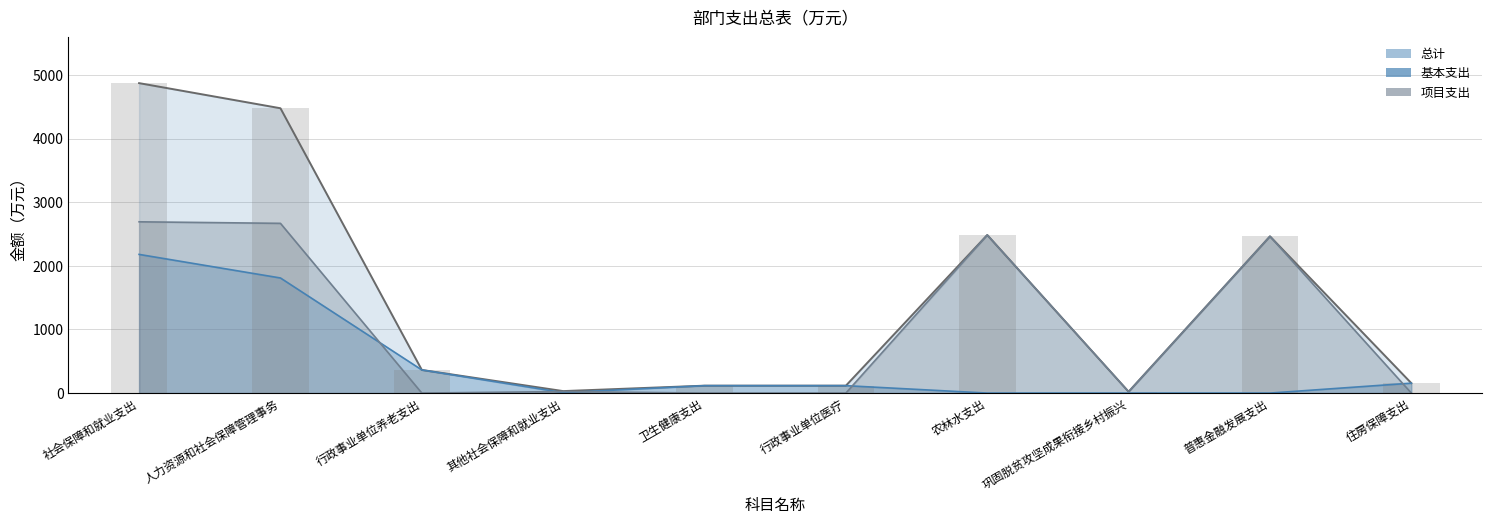

Is it true that 总计 equals 2485.2 at 农林水支出?

True